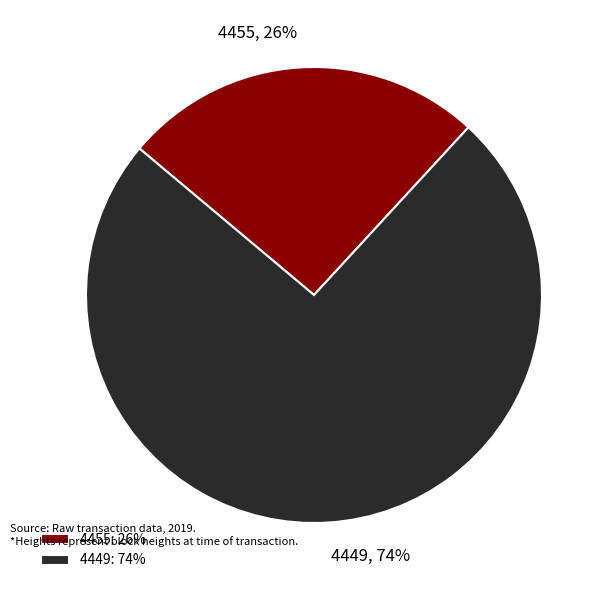

Which has a higher value, 4455 or 4449?

4449